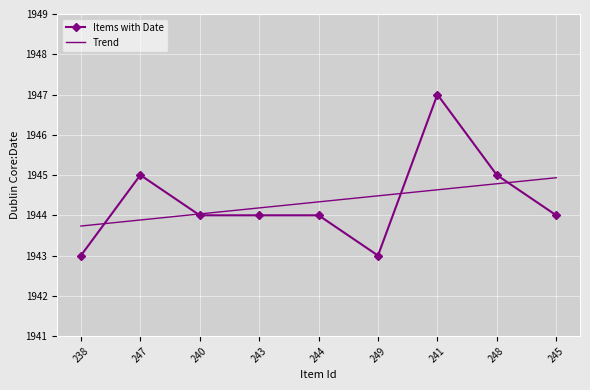

Which series has the widest spread of values?

Items with Date